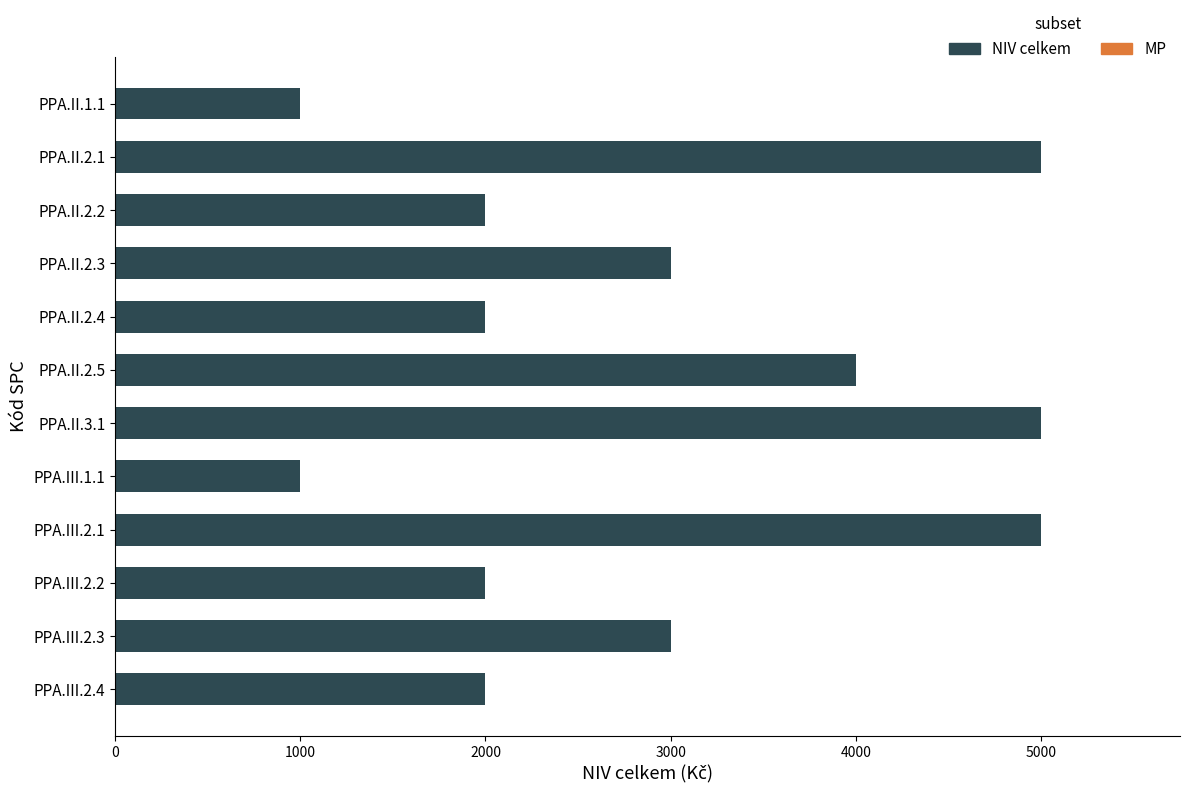

Are the bars horizontal?

Yes